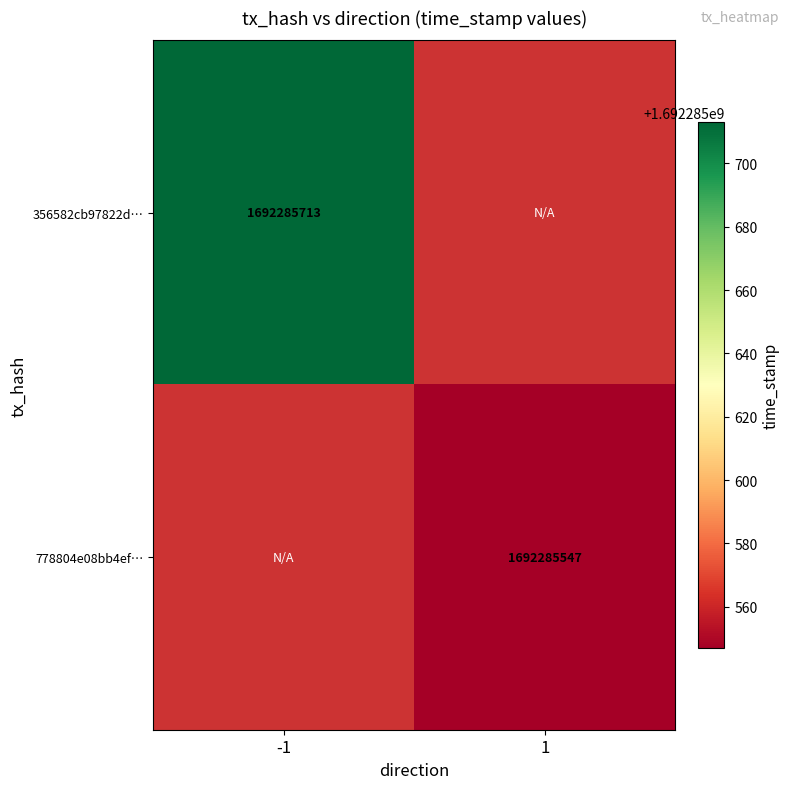

Rank the categories by 356582cb97822d295f18d71931d8371e1196350 value from lowest to highest.

0, 1